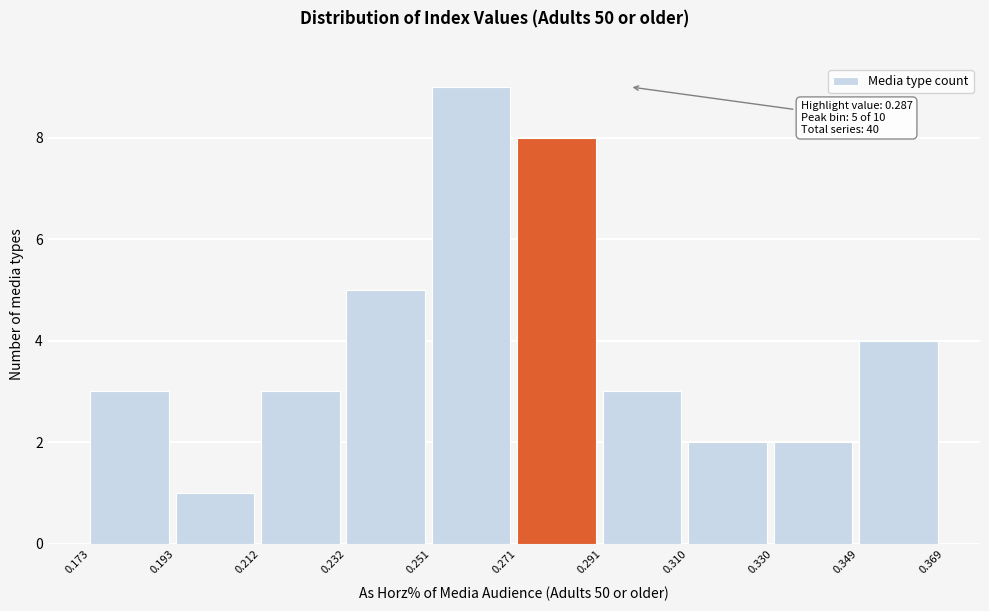

Over which range of the x-axis is the bar tallest?

0.251 to 0.271